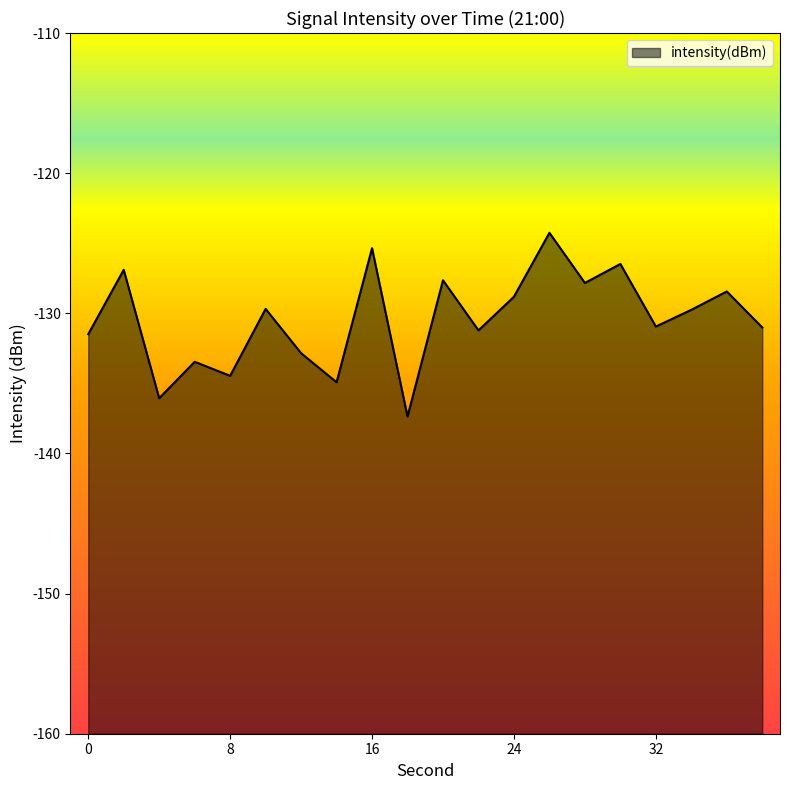

How many values exceed -129?

8